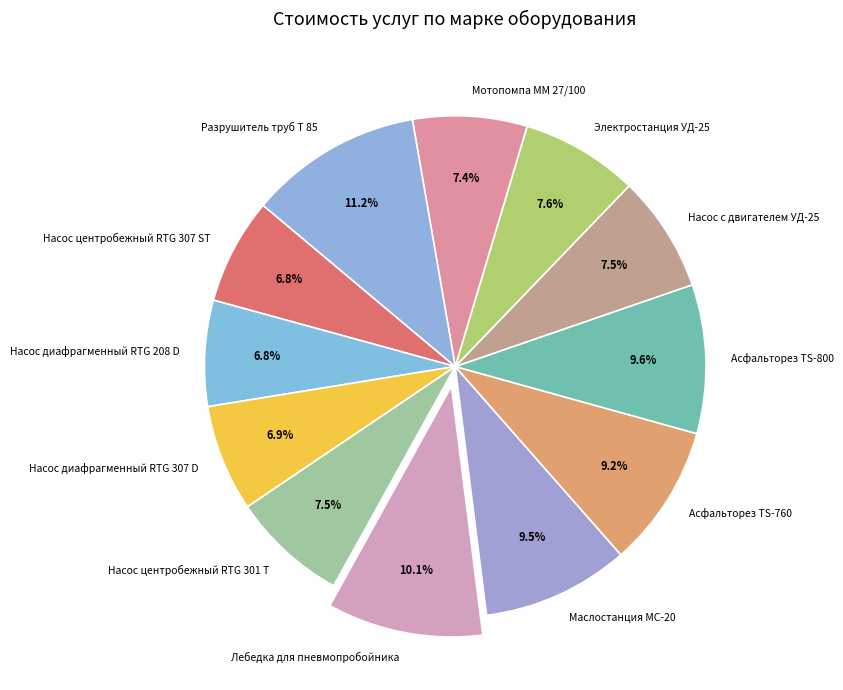

Which has a higher value, Лебедка для пневмопробойника or Разрушитель труб Т 85?

Разрушитель труб Т 85